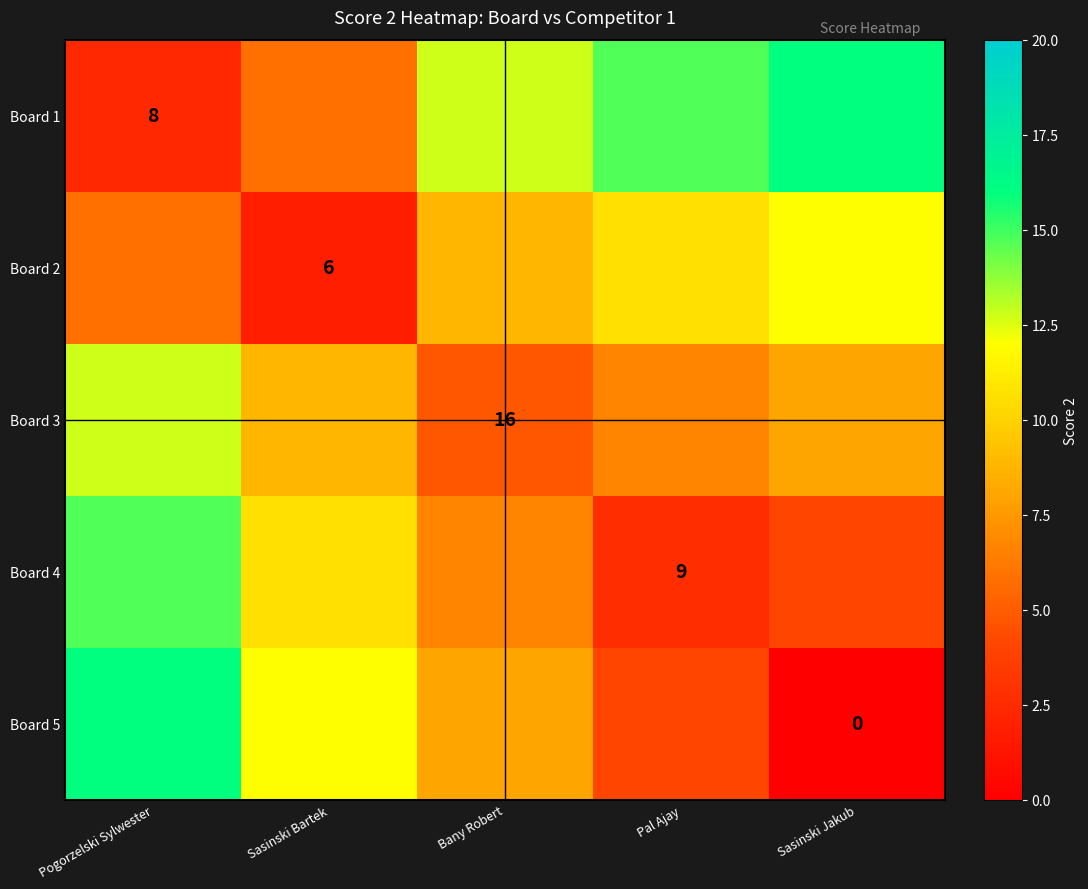

The value of Board 4 at Pal Ajay is 1.7. True or false?

False